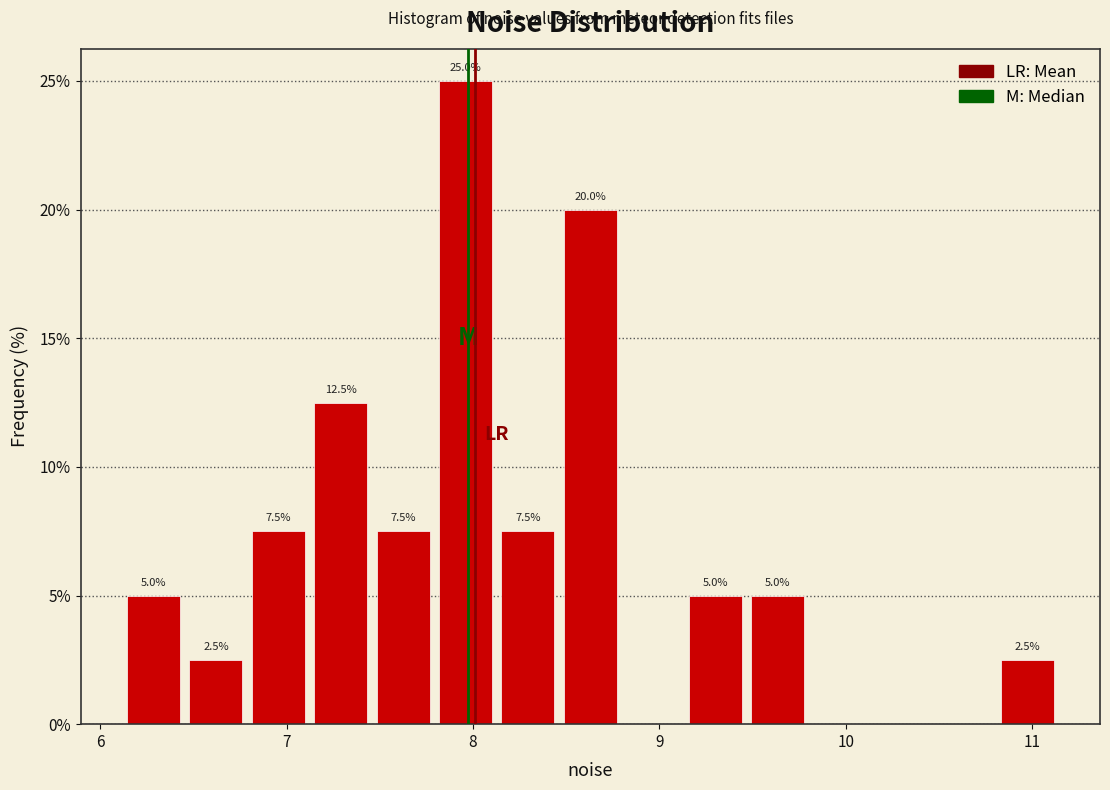

Around what value on the x-axis is the tallest bar? Give the approximate position of its centre, as read against the axis.

8.0